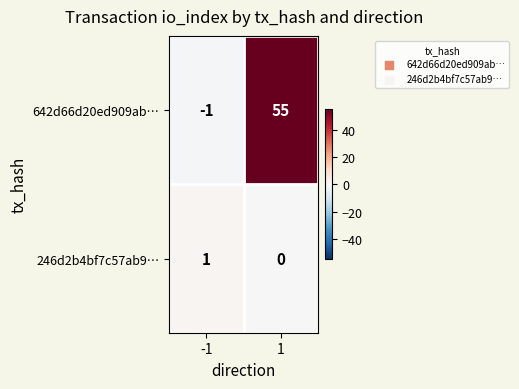

At which category is the sum across all series the highest?

1